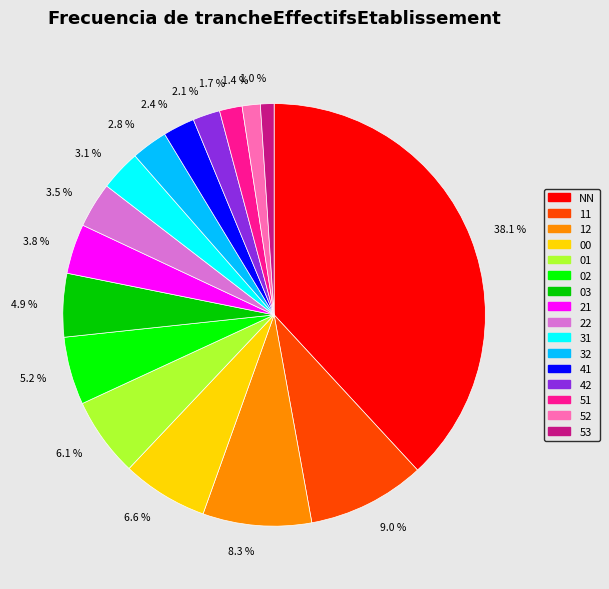

What is the ratio of the value at 3.5 % to the value at 8.3 %?

0.4